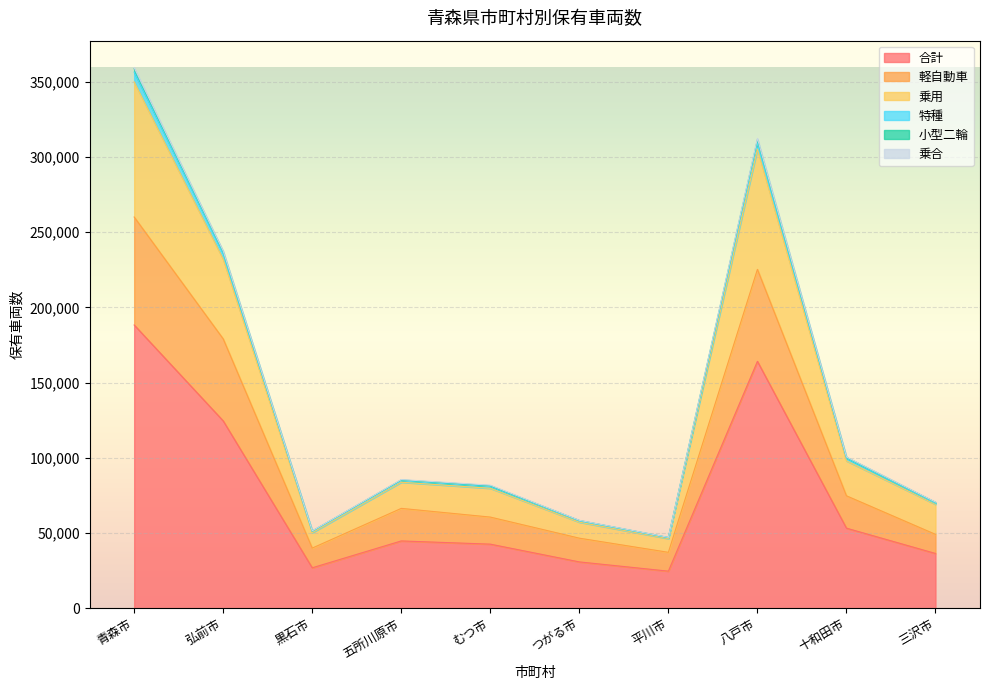

What is the difference between the highest and lowest values at 十和田市?

47309